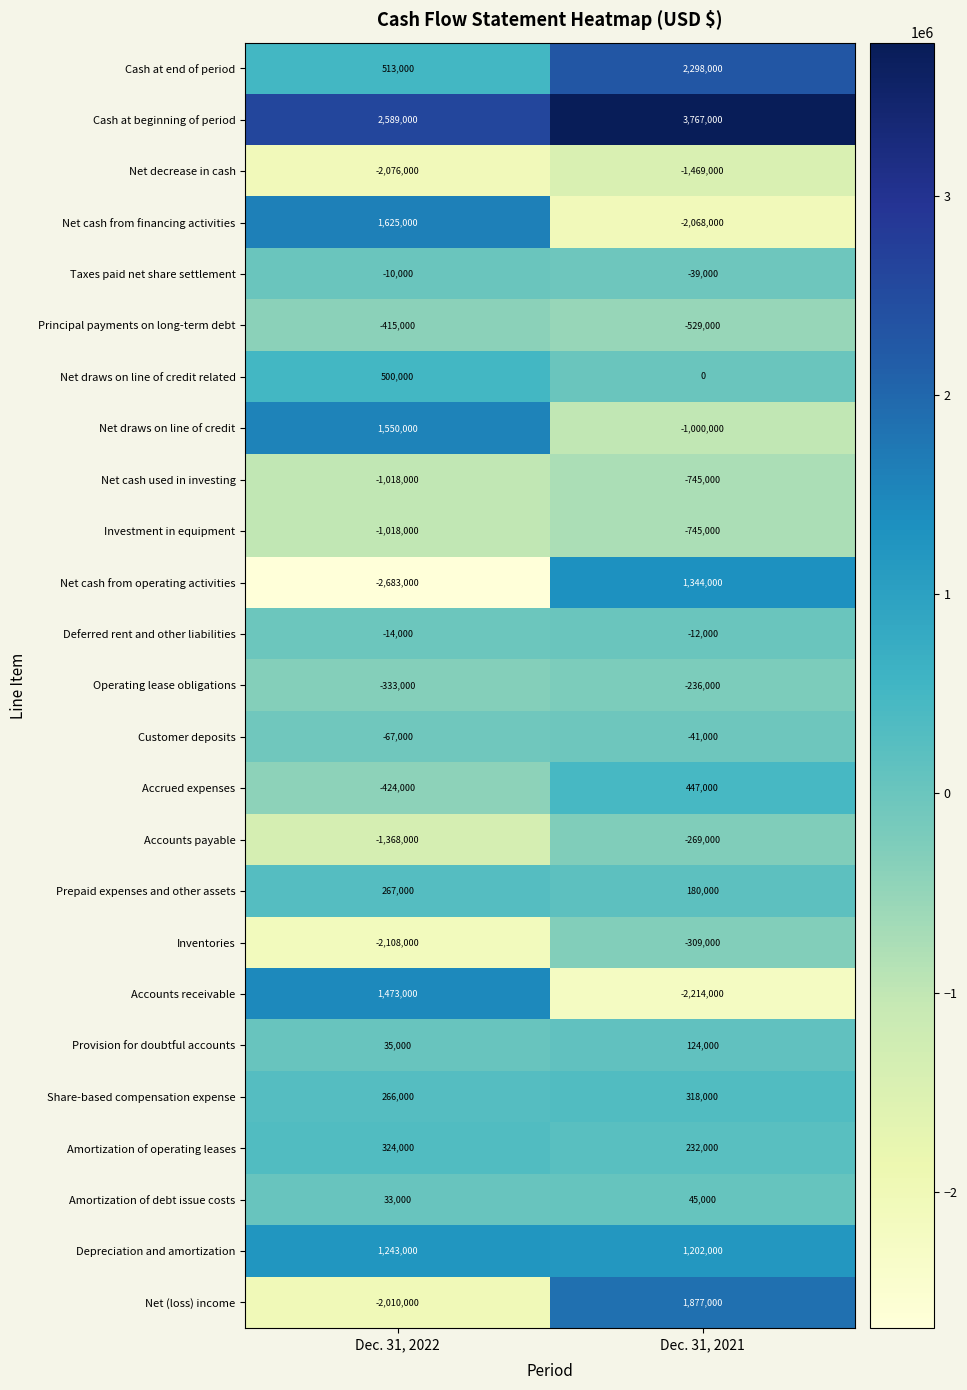

What is the spread (max minus min) of values at Dec. 31, 2021?

5981000